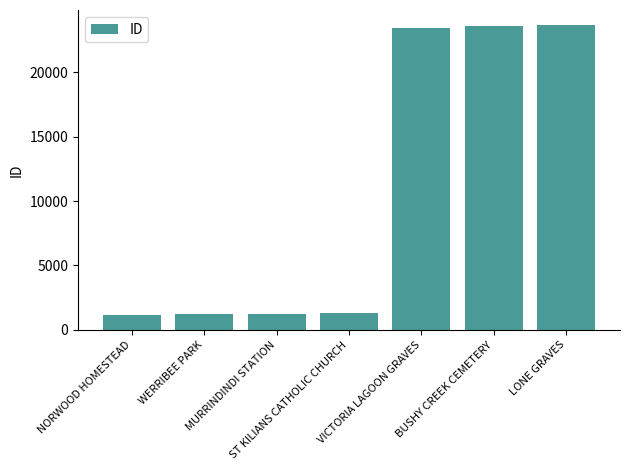

Does the chart contain any negative values?

No